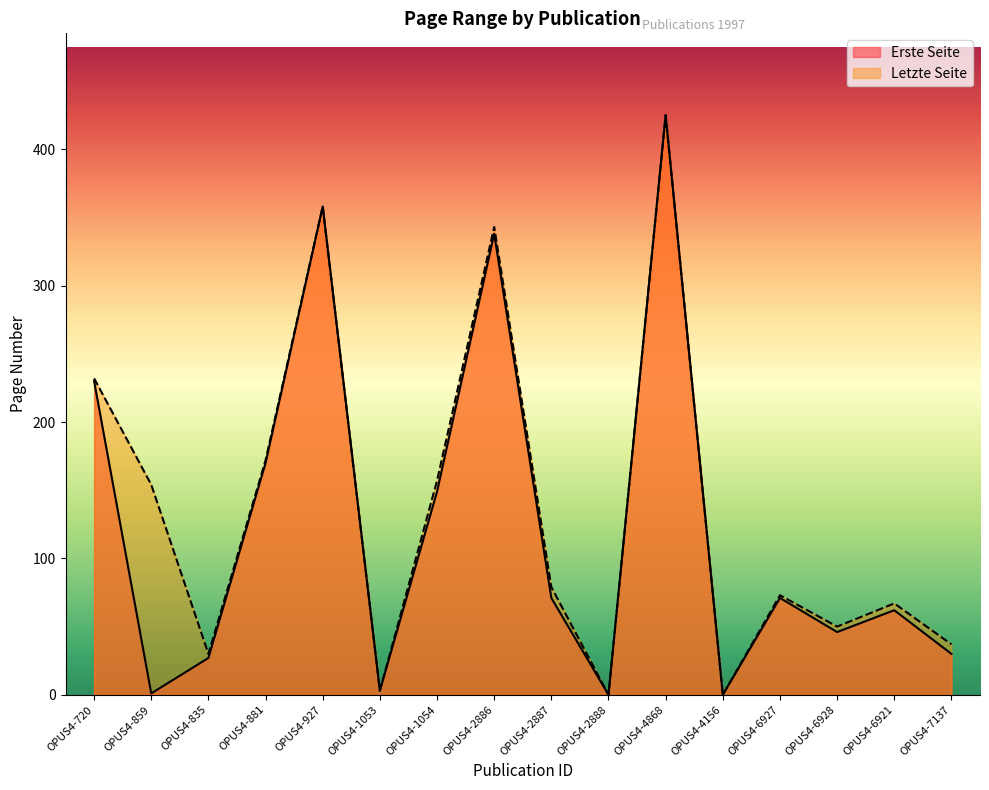

What is the difference between the Erste Seite values at OPUS4-6928 and OPUS4-1053?

43